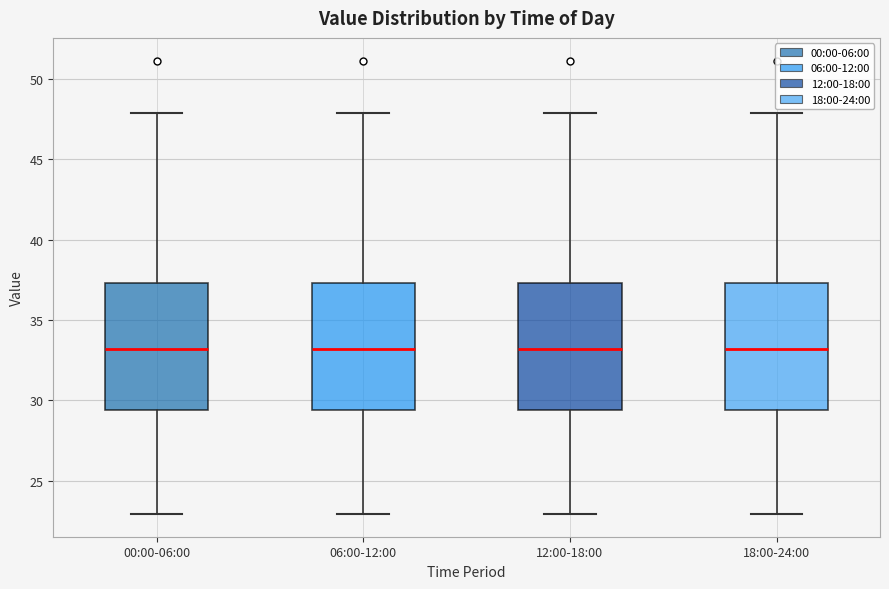

Reading left to right, read every box against the y-axis: the position of its median line, the range the box covers, and the ends of its whiskers. The values are not printed on the chart, so give them approximately, as read against the axis.

00:00-06:00: median 33.0, box 29.5 to 37.5, whiskers 23.0 to 48.0
06:00-12:00: median 33.0, box 29.5 to 37.5, whiskers 23.0 to 48.0
12:00-18:00: median 33.0, box 29.5 to 37.5, whiskers 23.0 to 48.0
18:00-24:00: median 33.0, box 29.5 to 37.5, whiskers 23.0 to 48.0